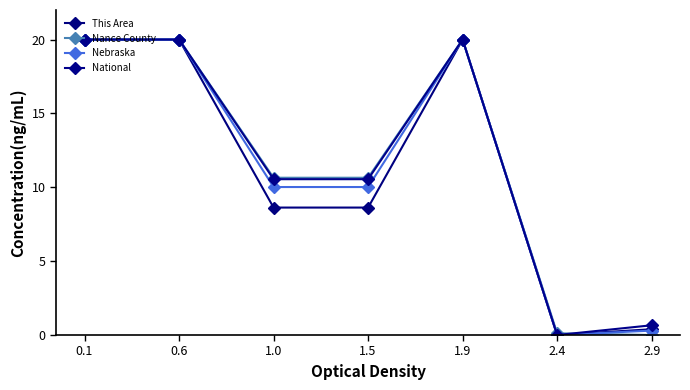

What is the sum of the National values at 1.9 and 1.0?

30.5